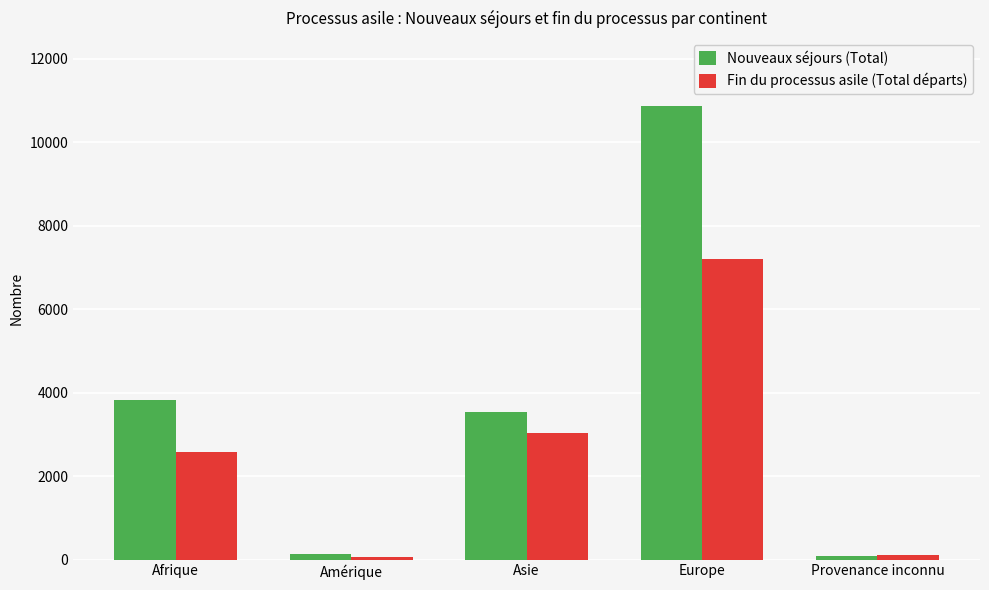

What is the sum of the Nouveaux séjours (Total) values at Amérique and Provenance inconnu?

209